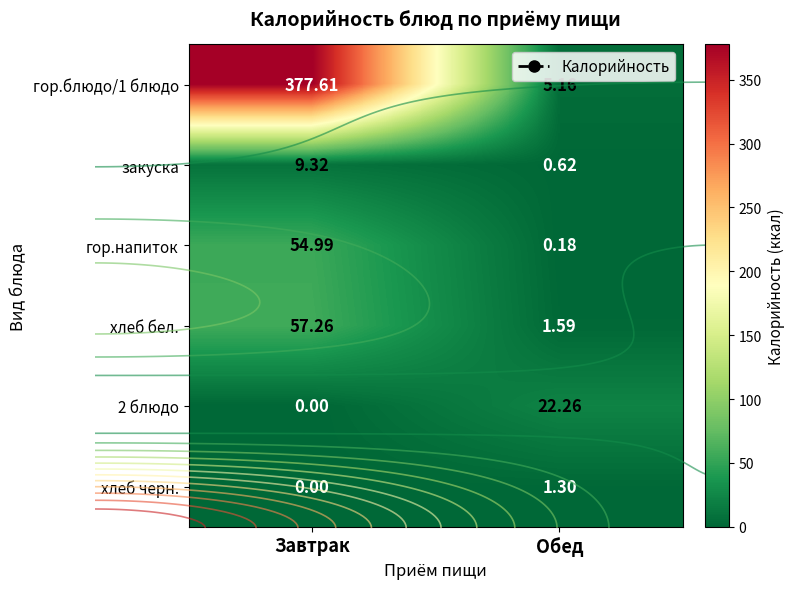

How many distinct data groups are displayed?

6